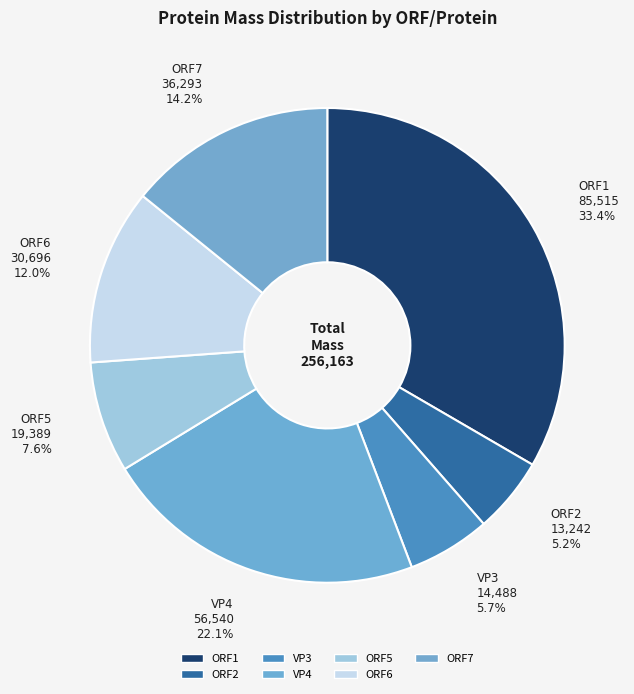

Count the number of slices in the pie.

7